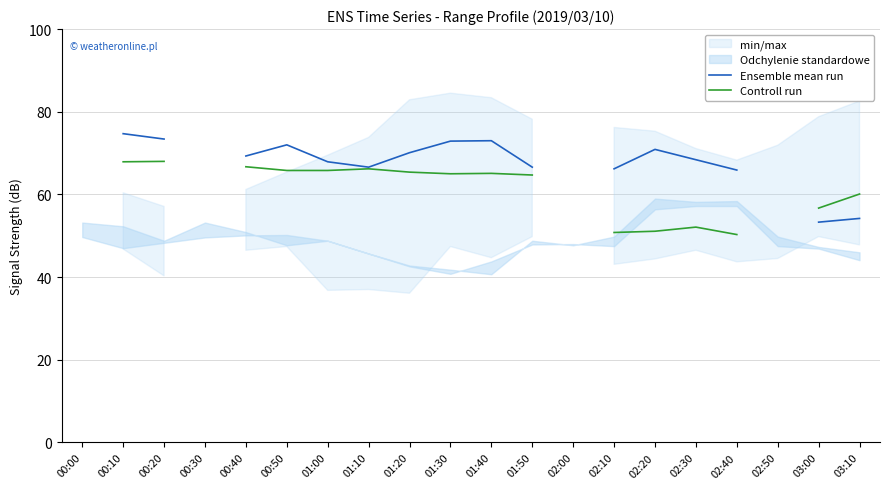

What is the spread (max minus min) of values at 01:10?

0.4